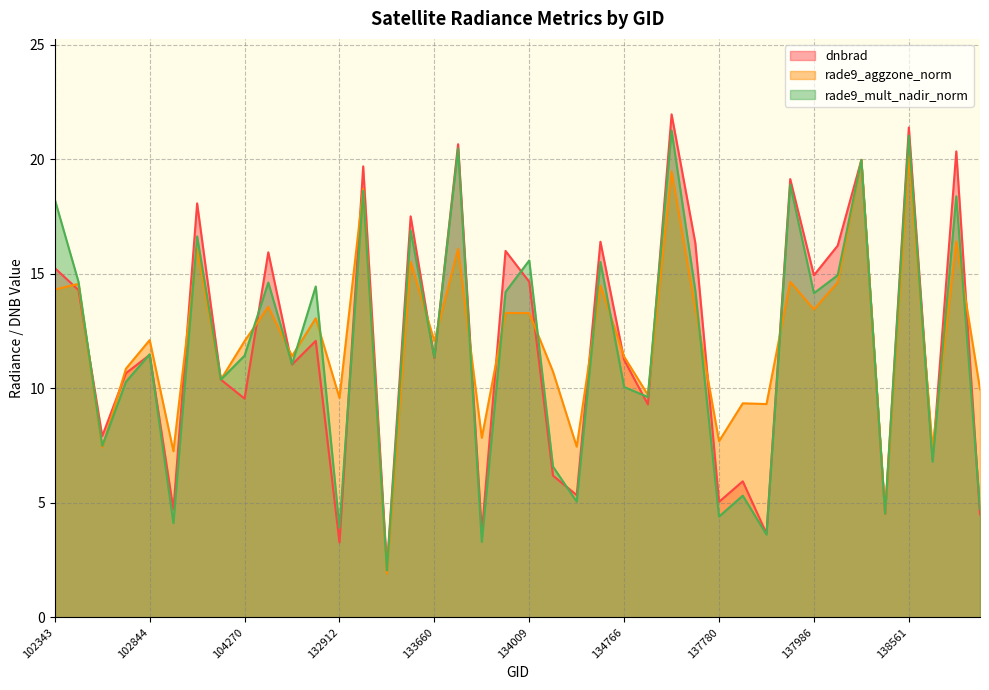

Read the dnbrad value at 133840.

16.0